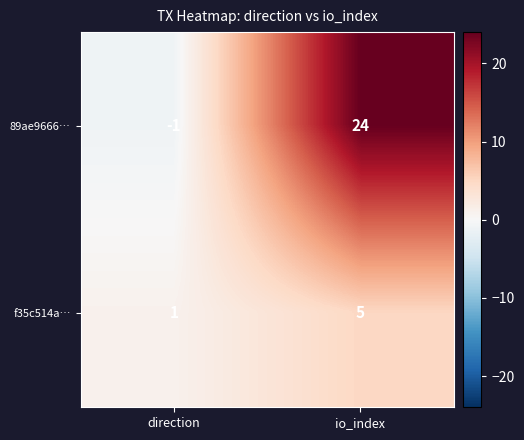

Is it true that f35c514a… equals 9 at io_index?

False